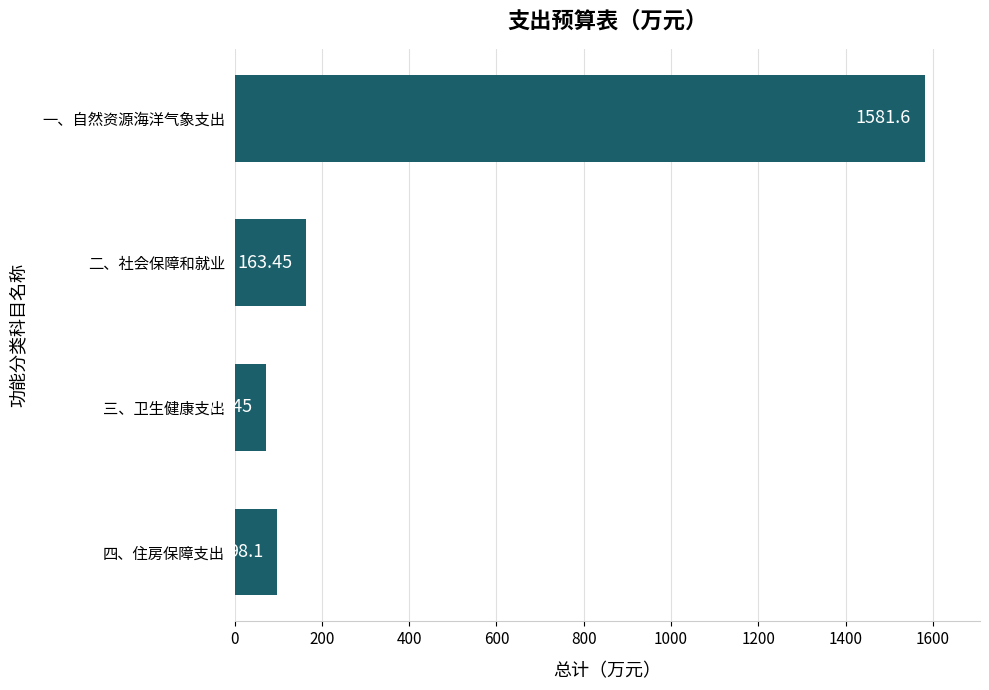

Which category has the lowest value across all series?

三、卫生健康支出